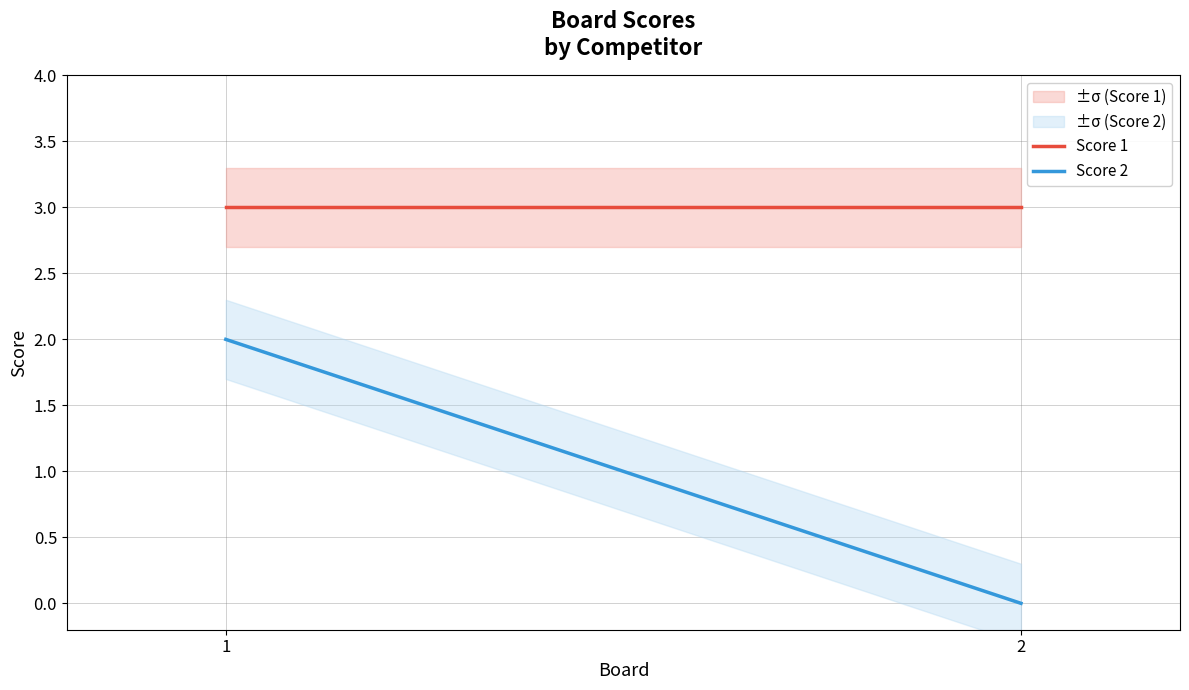

Which series has the widest spread of values?

Score 2